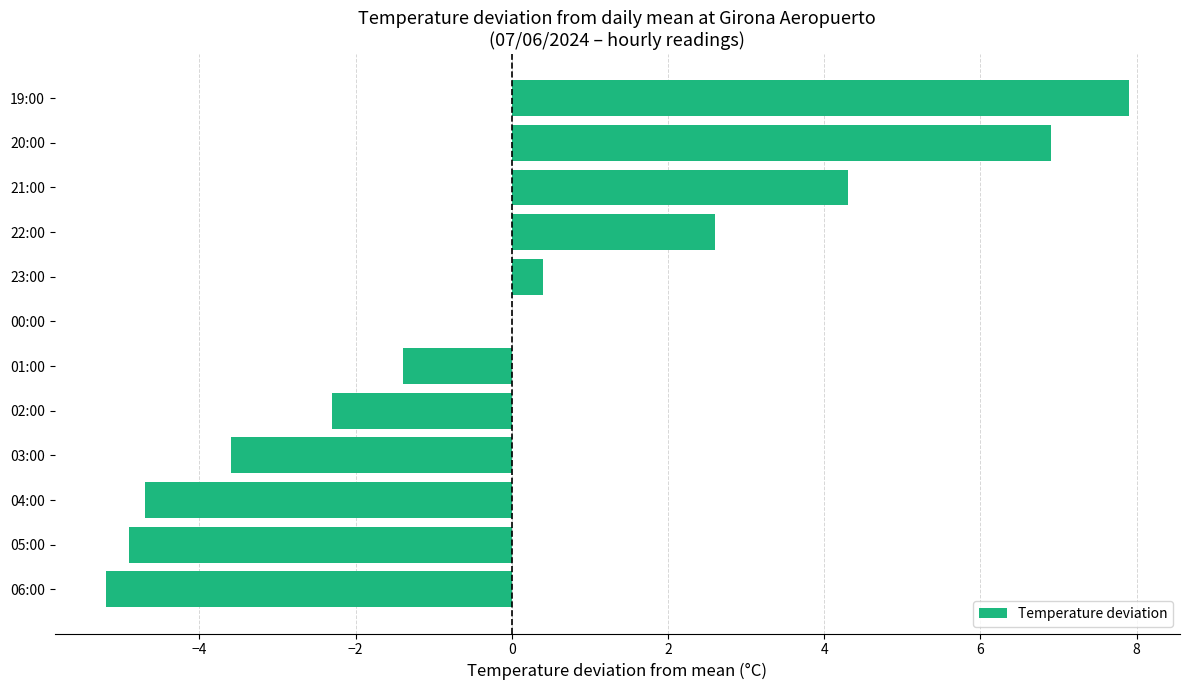

How many series are shown in this chart?

1